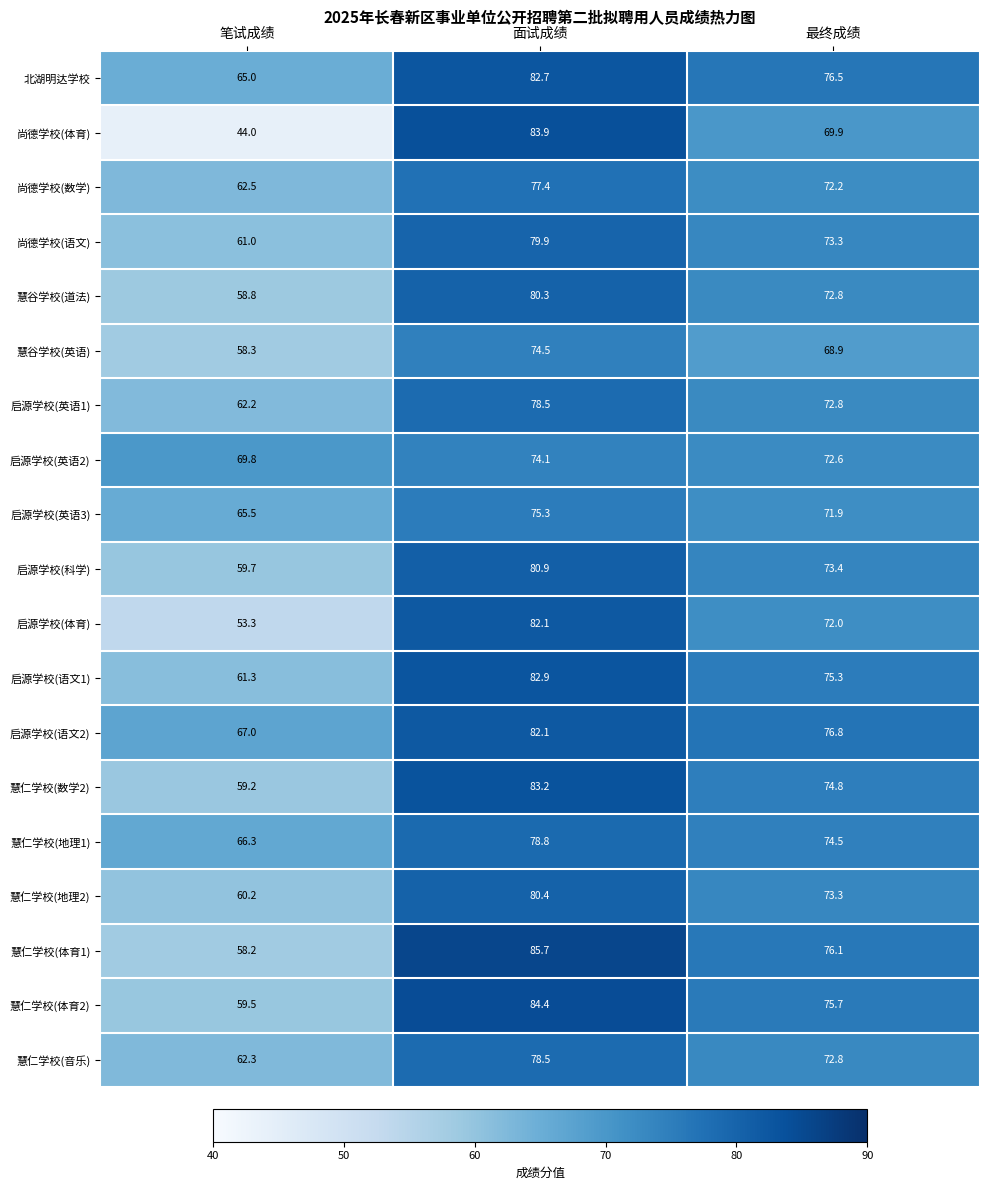

Read the 启源学校(英语1) value at 最终成绩.

72.8